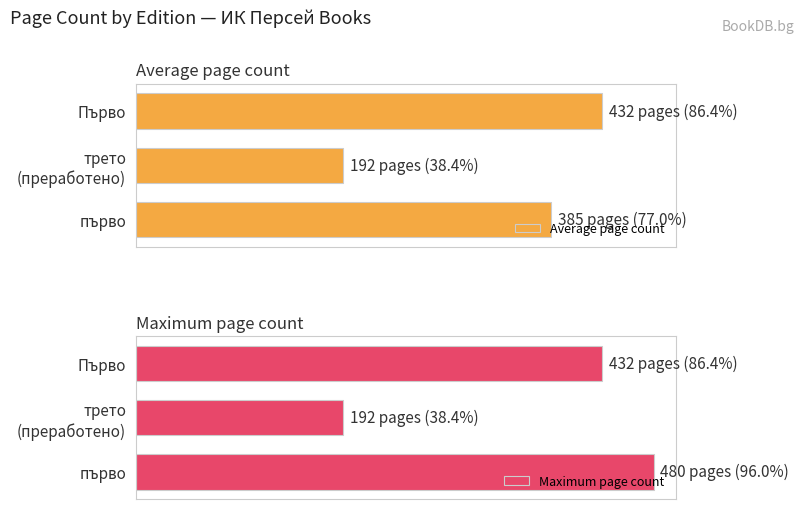

How many data points does each series have?

3